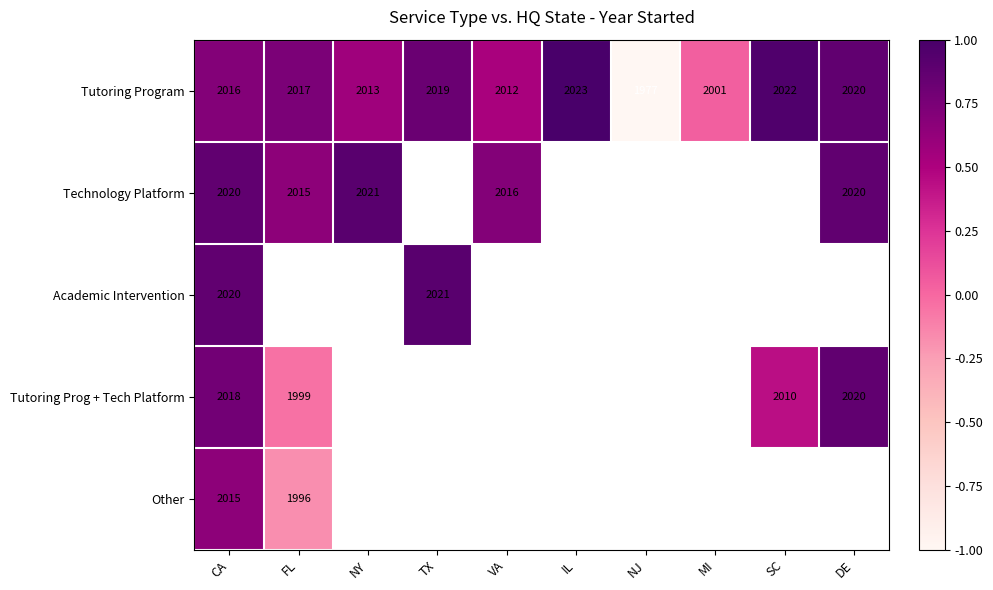

At which category is the sum across all series the highest?

CA